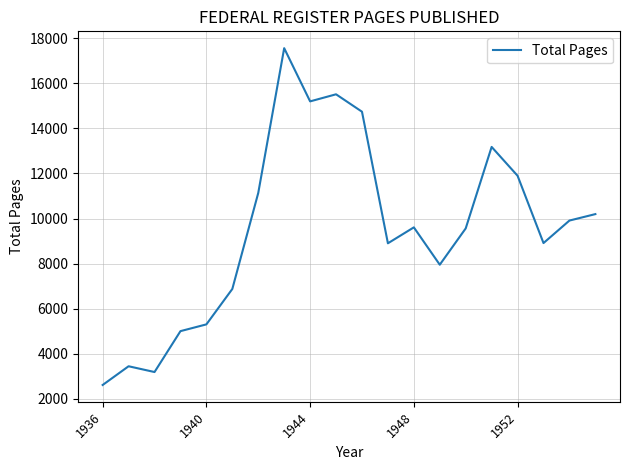

What is the sum of all values?

190693